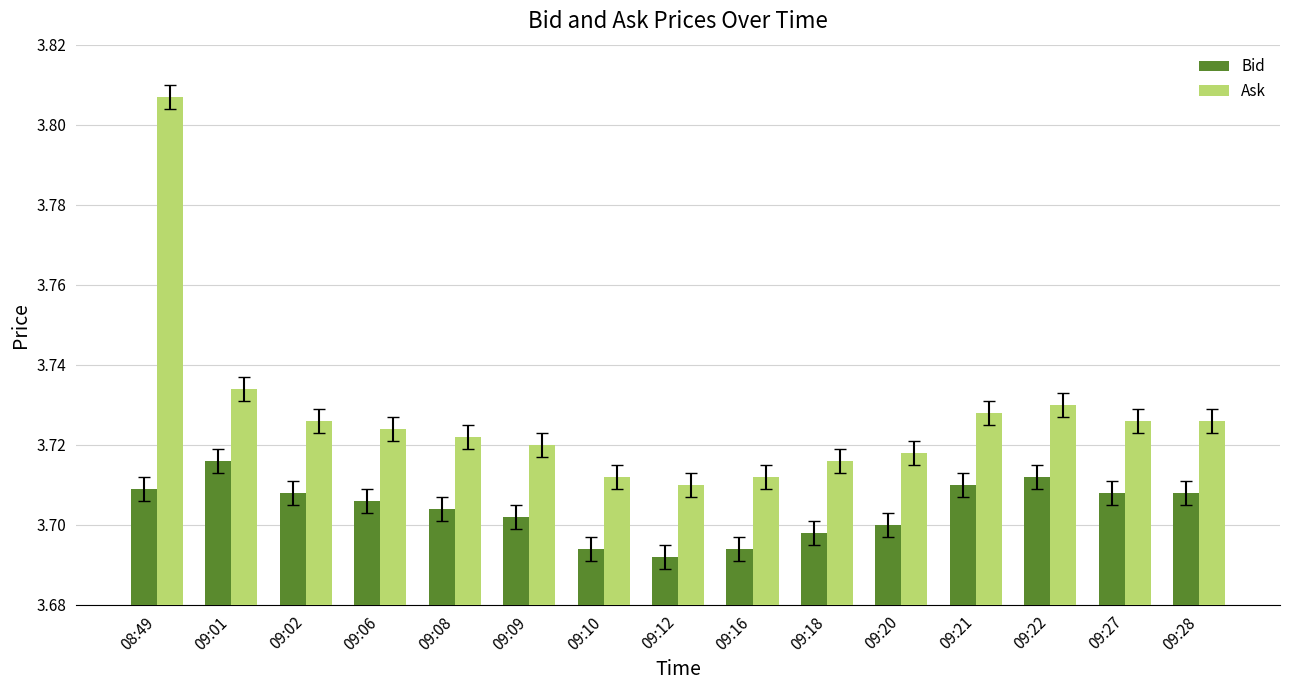

At how many categories does at least one series exceed 3?

15